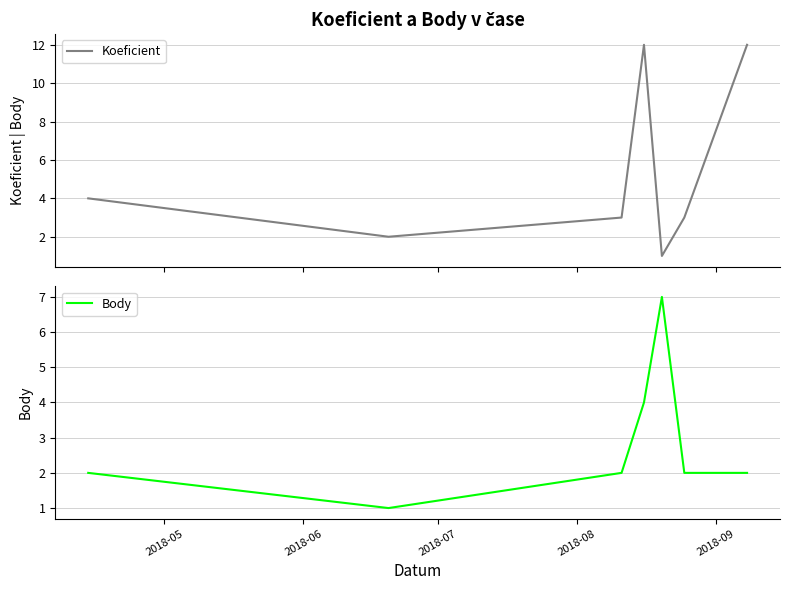

Where does the Body series first go above 2?

2018-08